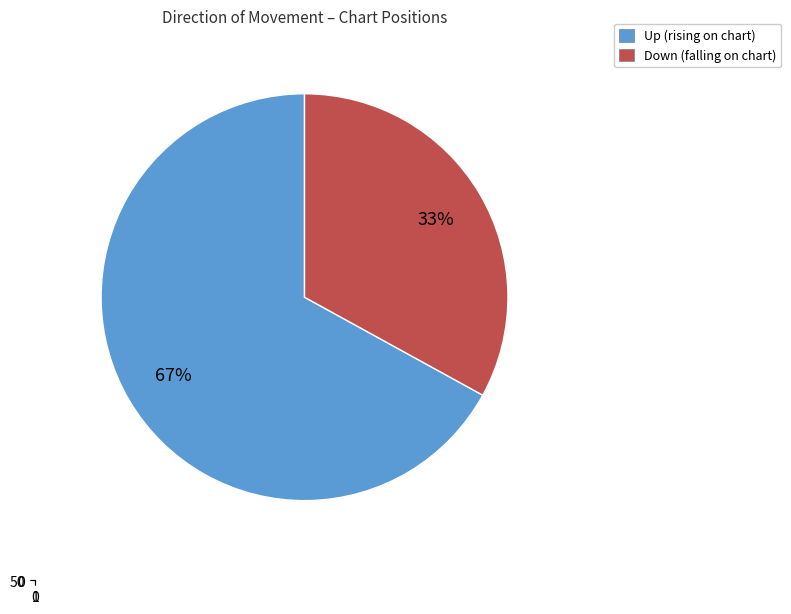

Approximately how many times larger is the value at down compared to up?

0.5